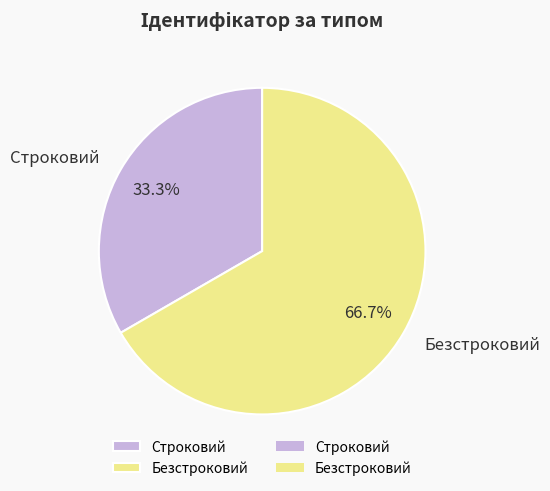

Count the number of slices in the pie.

2